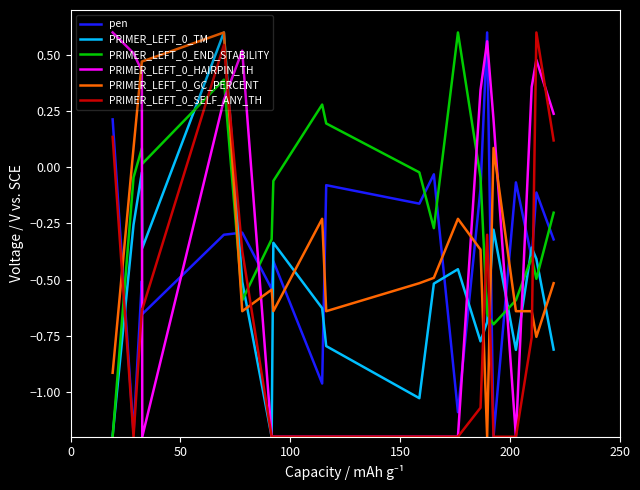

What is the lowest value of the PRIMER_LEFT_0_GC_PERCENT series?

-1.2